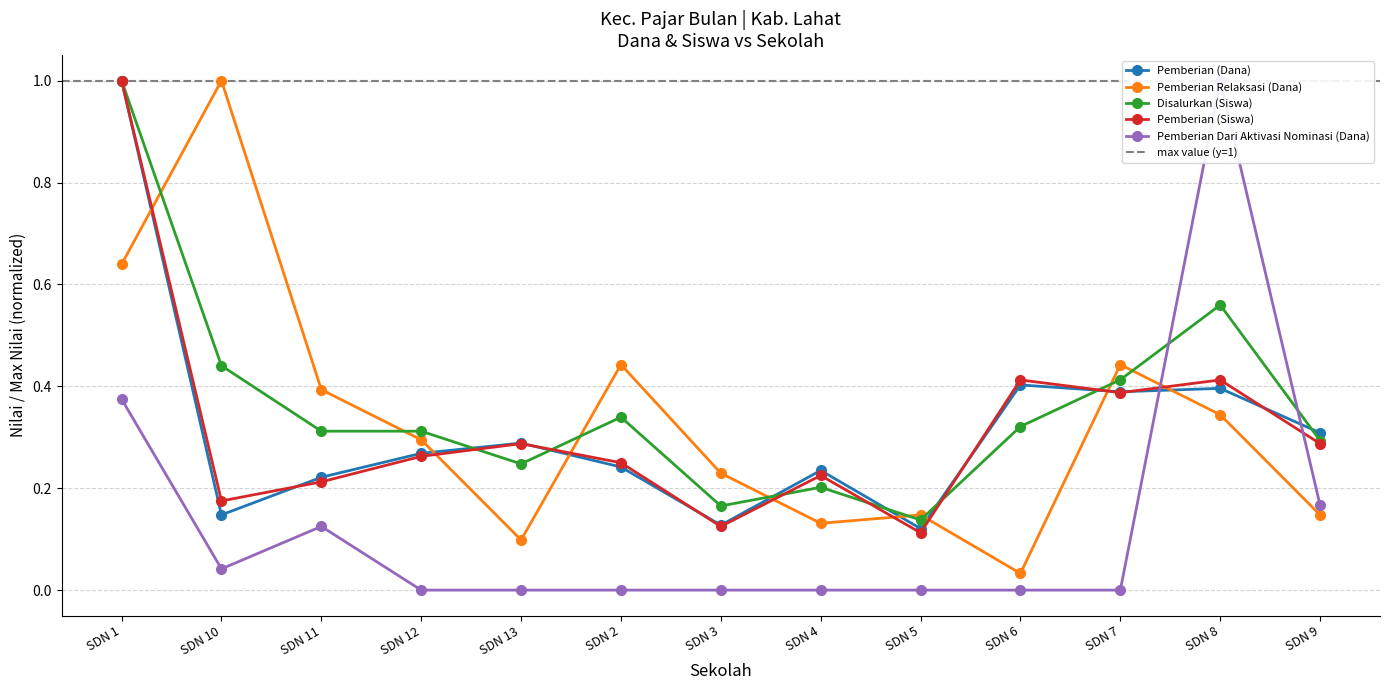

Rank the series by their maximum value, from lowest to highest.

Pemberian (Dana), Pemberian Relaksasi (Dana), Disalurkan (Siswa), Pemberian (Siswa), Pemberian Dari Aktivasi Nominasi (Dana)